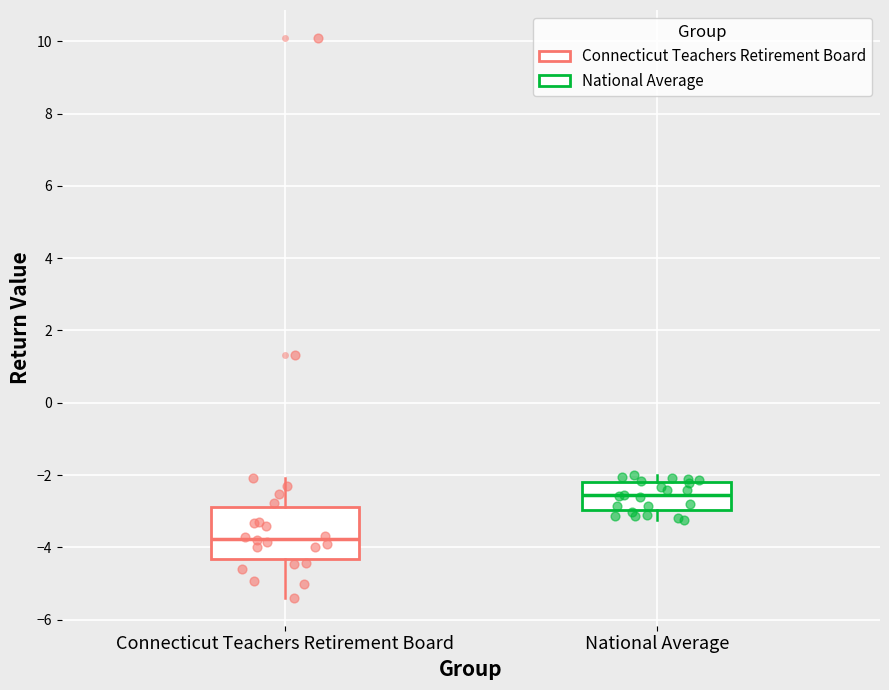

Comparing the boxes themselves (not the whiskers), which one is the tallest?

Connecticut Teachers Retirement Board